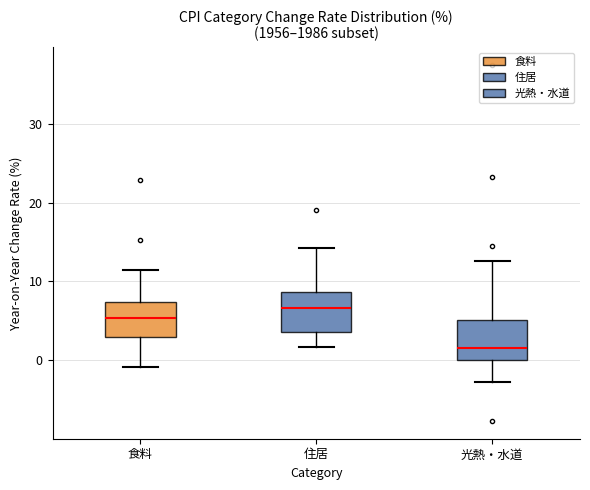

Reading left to right, transcribe this box plot: for each box, give where its median line is, the range the box spans, and where its two whiskers end, as read against the y-axis. The values are not printed on the chart, so give them approximately, as read against the axis.

食料: median 5, box 3 to 7, whiskers -1 to 11
住居: median 7, box 4 to 9, whiskers 2 to 14
光熱・水道: median 2, box 0 to 5, whiskers -3 to 13